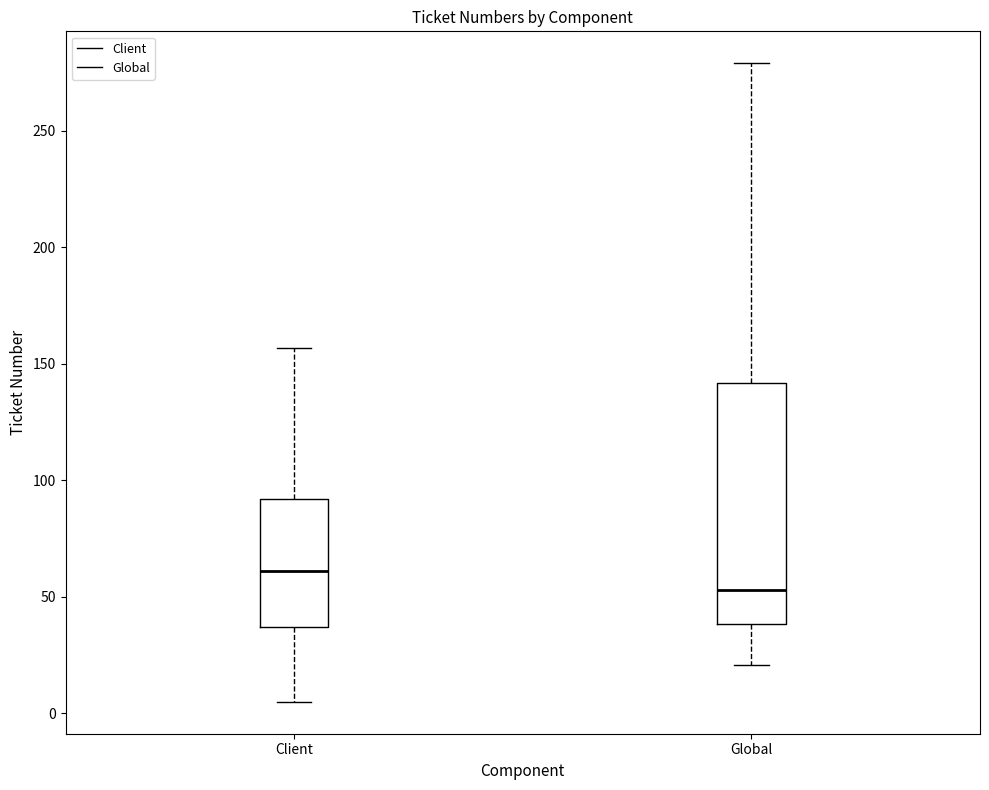

Which box's median line is the highest?

Client